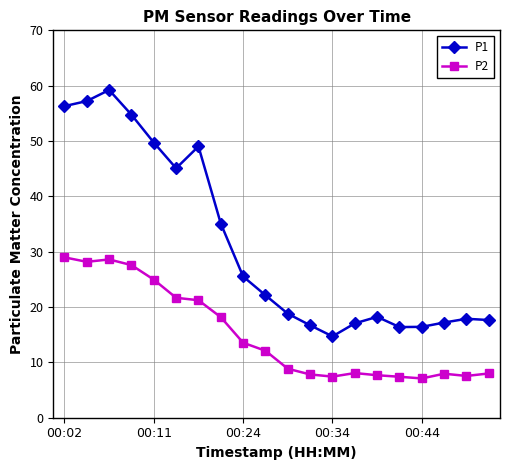

What is the value of the P2 point at the 16th from the left?

7.4